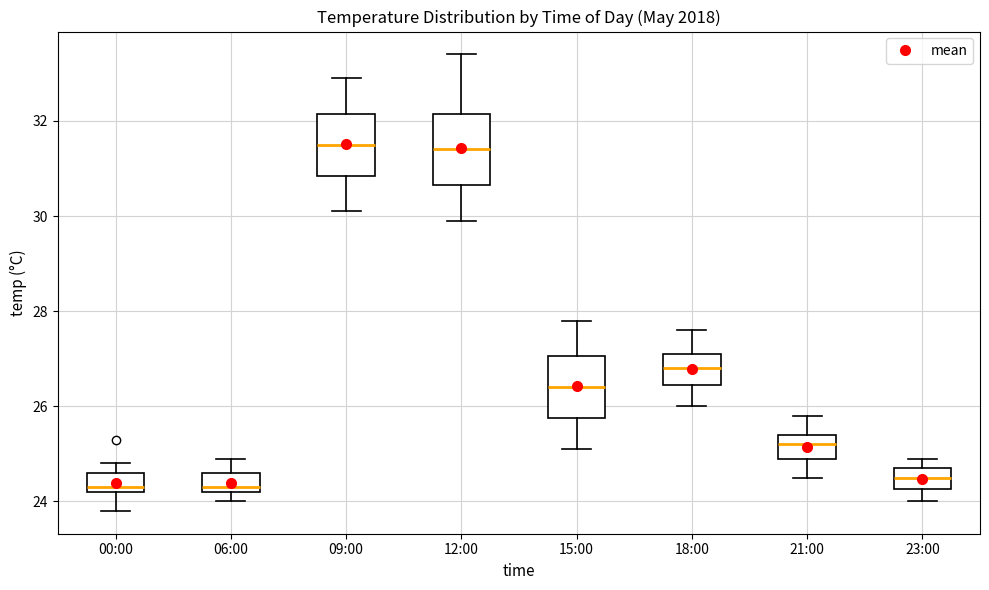

Reading left to right, read every box against the y-axis: the position of its median line, the range the box covers, and the ends of its whiskers. The values are not printed on the chart, so give them approximately, as read against the axis.

00:00: median 24.4, box 24.2 to 24.6, whiskers 23.8 to 24.8
06:00: median 24.4, box 24.2 to 24.6, whiskers 24.0 to 25.0
09:00: median 31.6, box 30.8 to 32.2, whiskers 30.2 to 33.0
12:00: median 31.4, box 30.6 to 32.2, whiskers 30.0 to 33.4
15:00: median 26.4, box 25.8 to 27.0, whiskers 25.2 to 27.8
18:00: median 26.8, box 26.4 to 27.2, whiskers 26.0 to 27.6
21:00: median 25.2, box 25.0 to 25.4, whiskers 24.6 to 25.8
23:00: median 24.6, box 24.2 to 24.8, whiskers 24.0 to 25.0